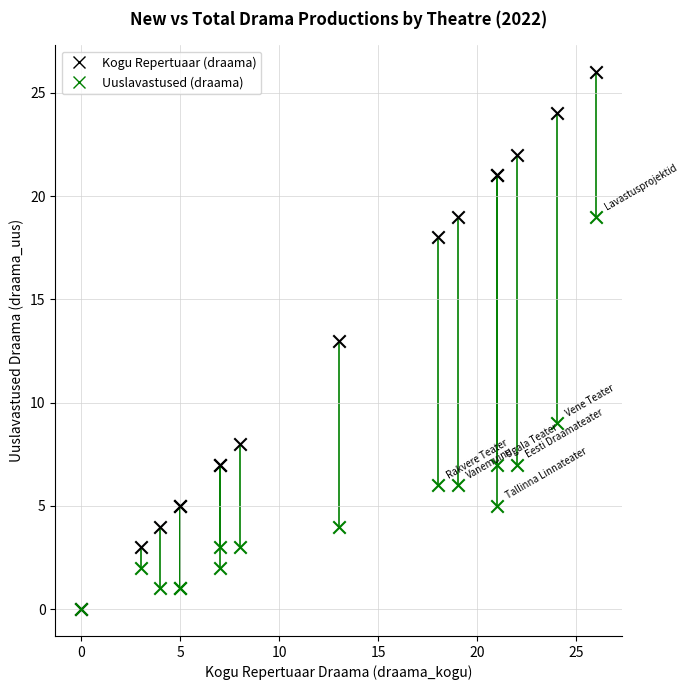

Which series has the widest spread of Y values?

Kogu Repertuaar (draama)